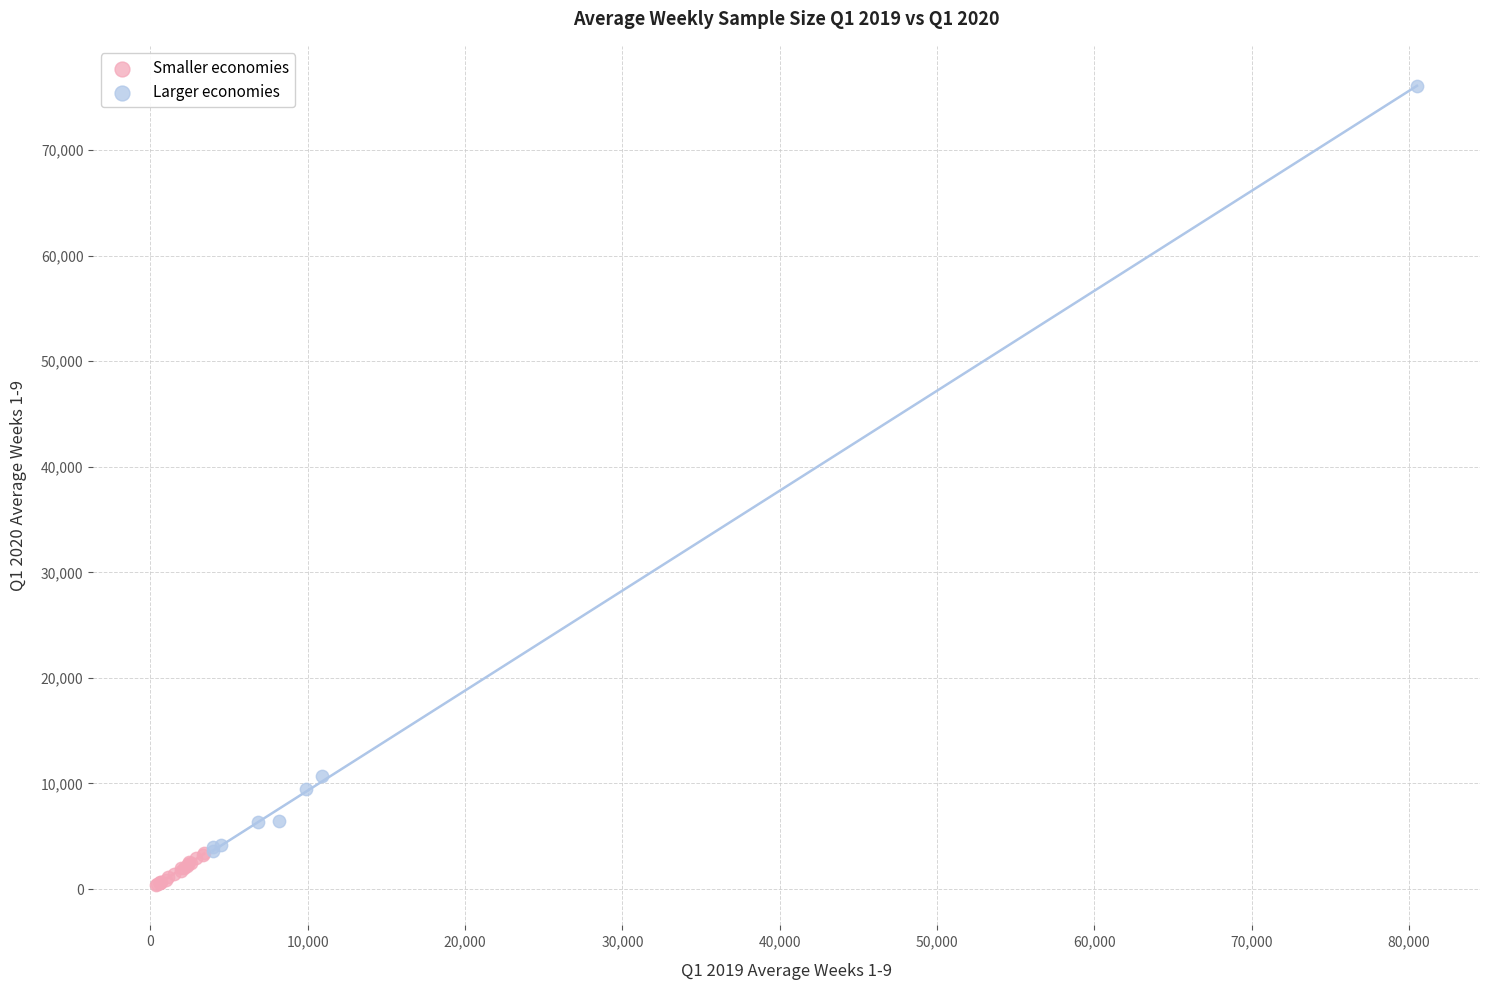

Which series contains the highest Y value?

Larger economies